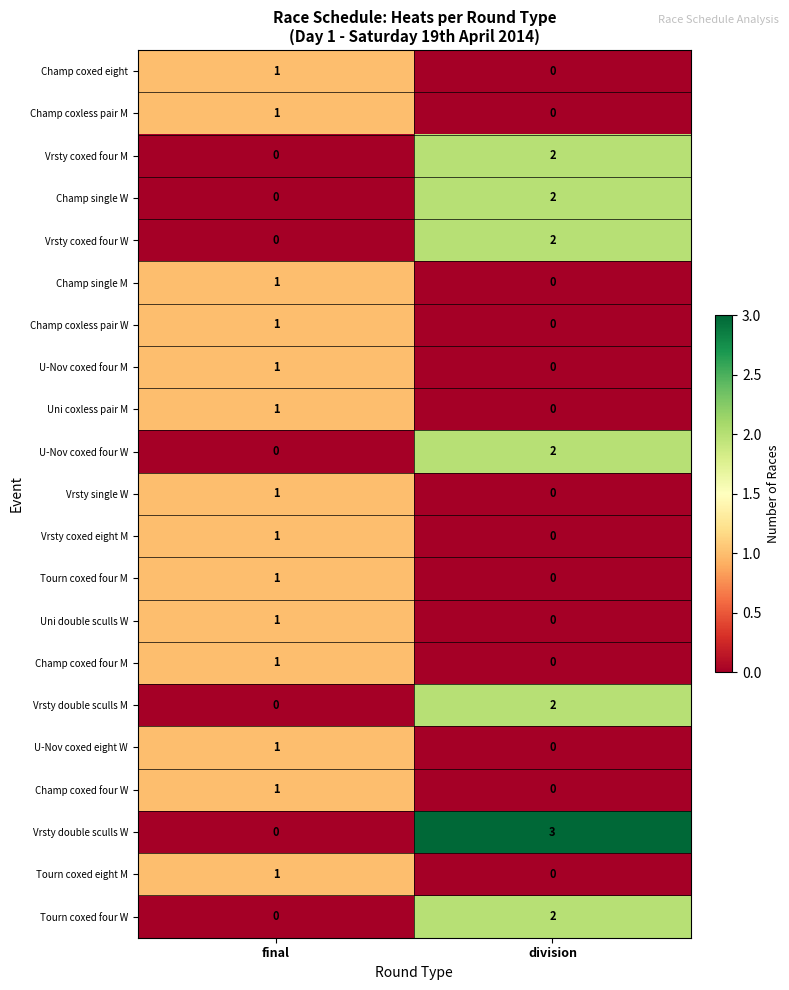

Which label corresponds to the largest value in the chart?

division